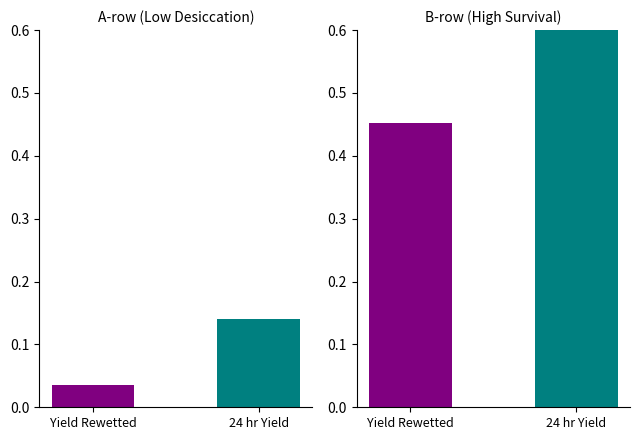

What is the difference between the values at Yield Rewetted and 24 hr Yield?

0.1